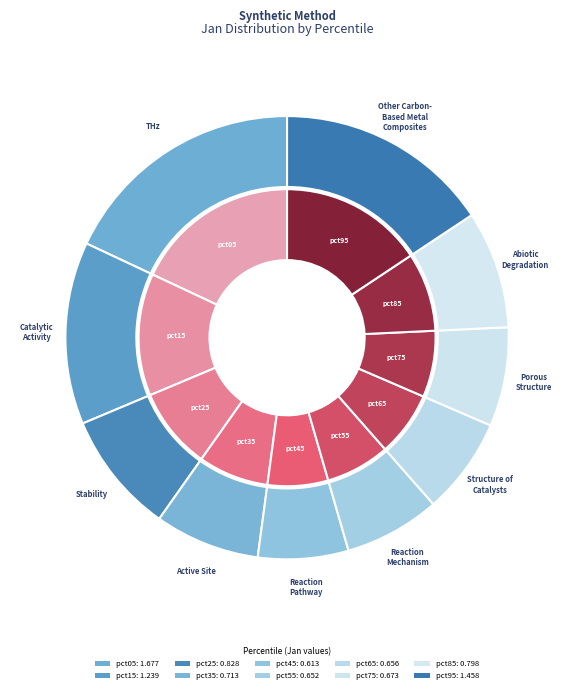

What is the largest slice in the pie chart?

pct05